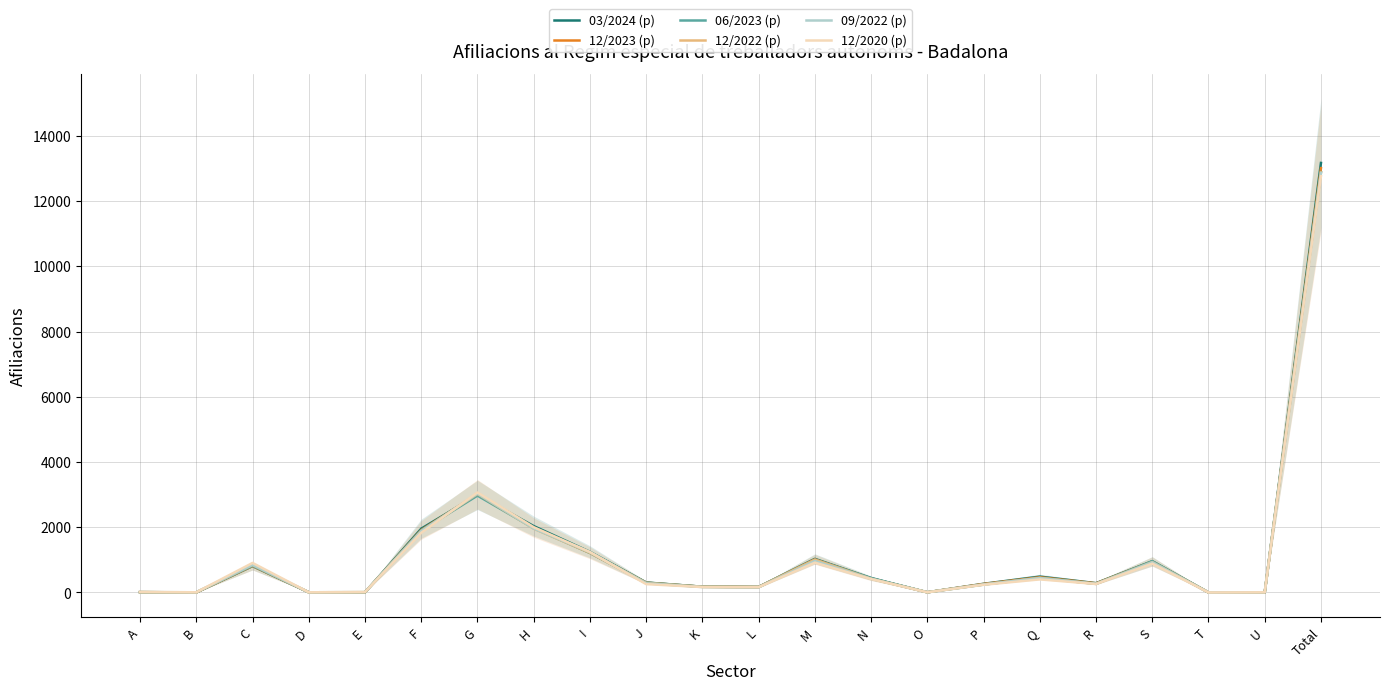

How many interior local valleys does the 12/2022 (p) series have?

4